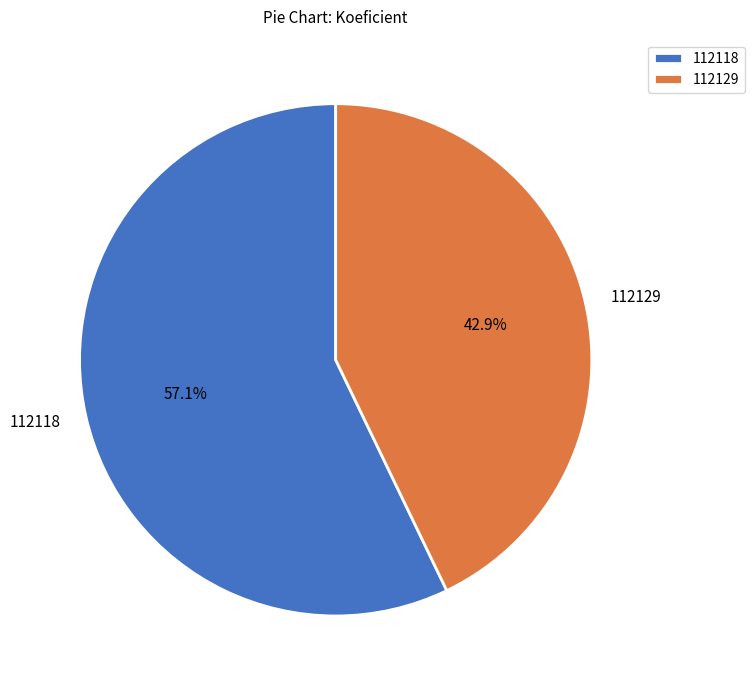

To the nearest percent, what is the difference between the largest and smallest slice percentages?

14%